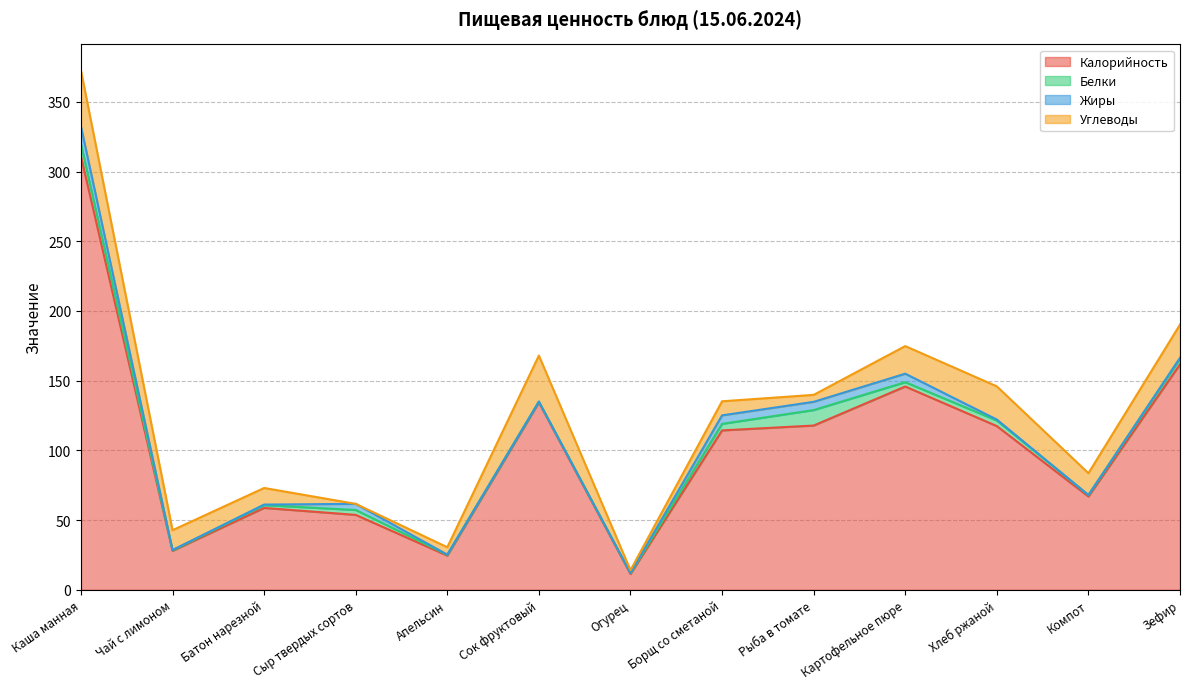

Where is the first local minimum for Жиры?

Чай с лимоном